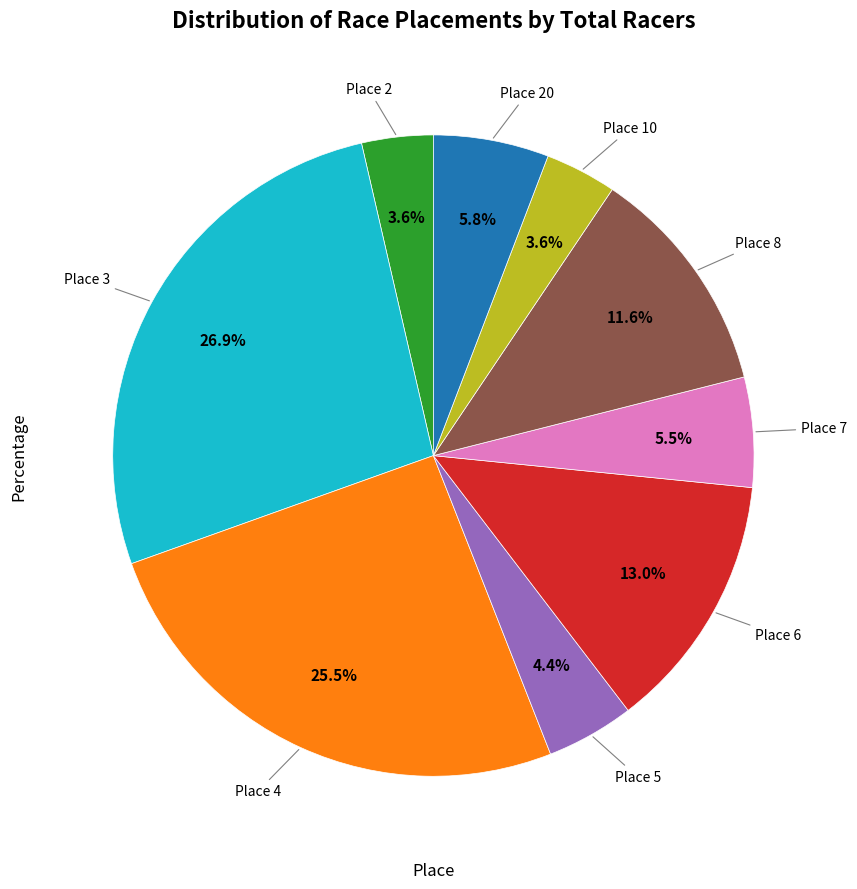

Is there any slice that represents more than half of the pie?

No